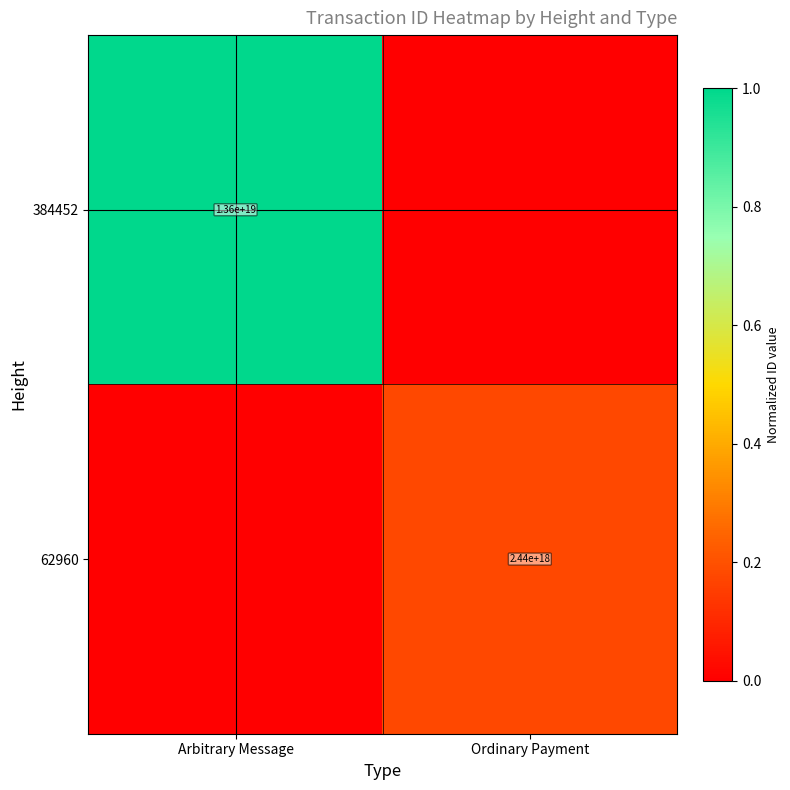

Is the value of 384452 at Arbitrary Message greater than the value of 62960 at Ordinary Payment?

Yes